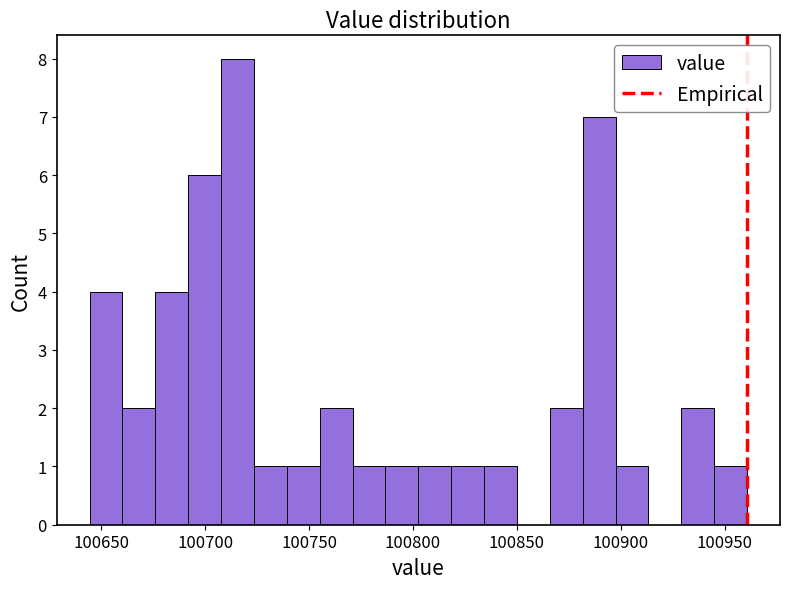

Read against the x-axis, roughly where is the centre of the tallest bar?

100715